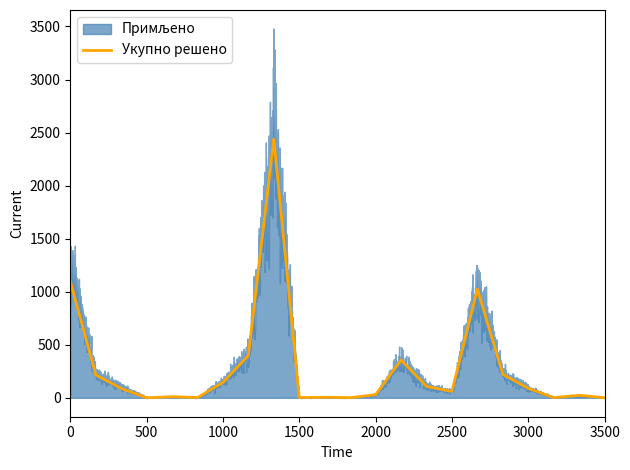

What is the highest value of the Укупно решено series?

2435.8